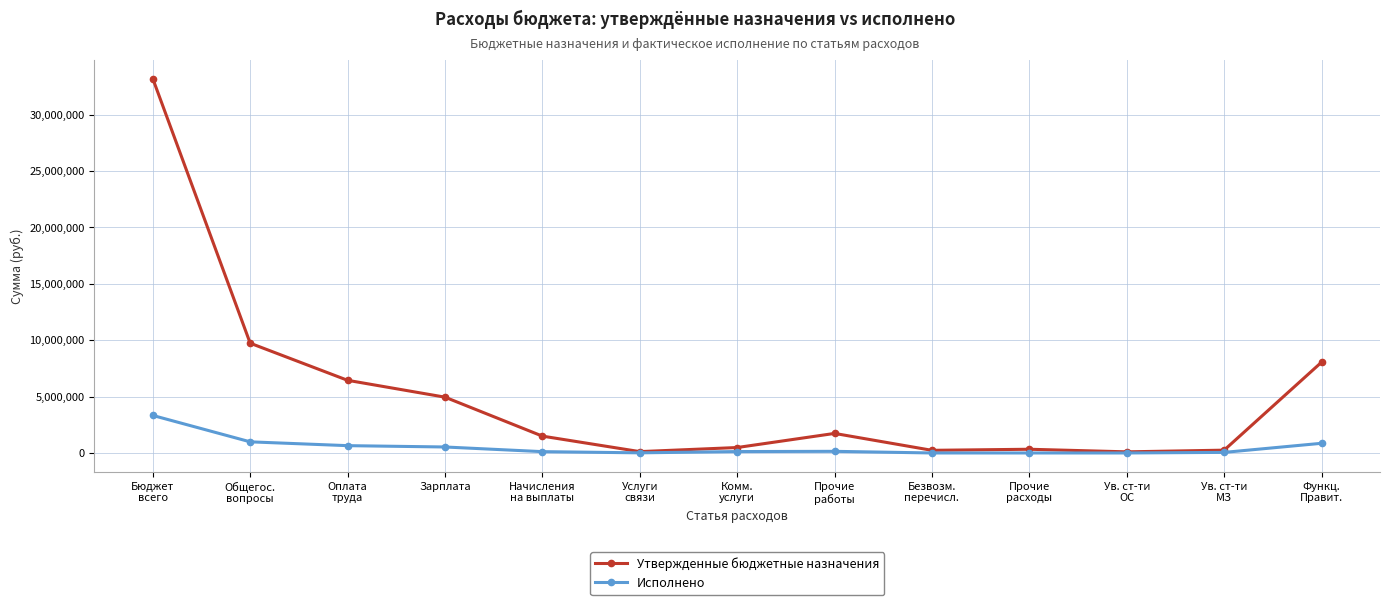

What is the sum of the Утвержденные бюджетные назначения values at Безвозм.
перечисл. and Прочие
работы?

1968900.0